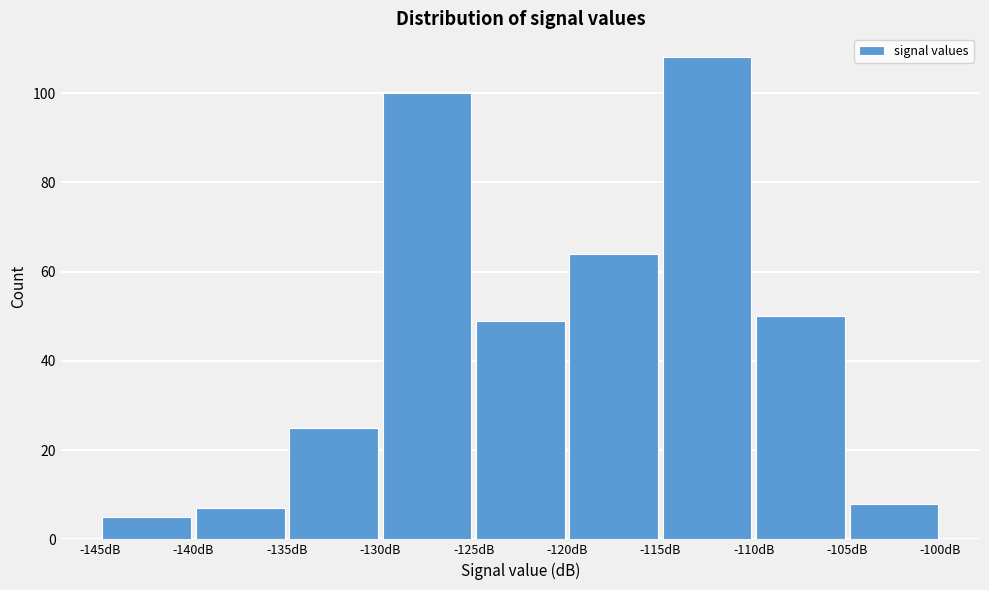

Reading left to right, transcribe this chart: for each bar, give the range it covers on the x-axis and its height. The values are not printed on the chart, so give them approximately, as read against the axis.

-145 to -140: 6
-140 to -135: 8
-135 to -130: 26
-130 to -125: 100
-125 to -120: 50
-120 to -115: 64
-115 to -110: 108
-110 to -105: 50
-105 to -100: 8